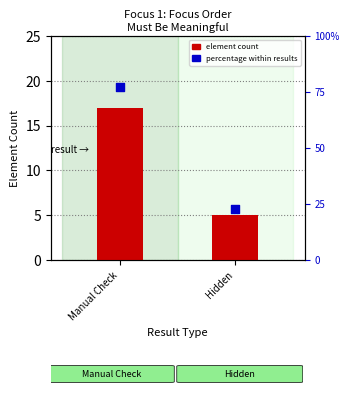

Is the value of Percentage within results at Hidden greater than the value of Element Count at Hidden?

Yes